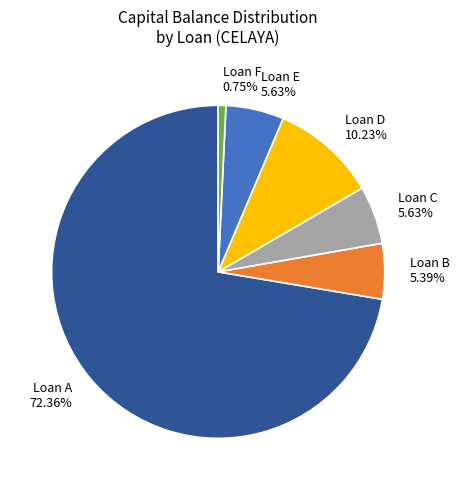

To the nearest percent, what is the average slice percentage?

17%